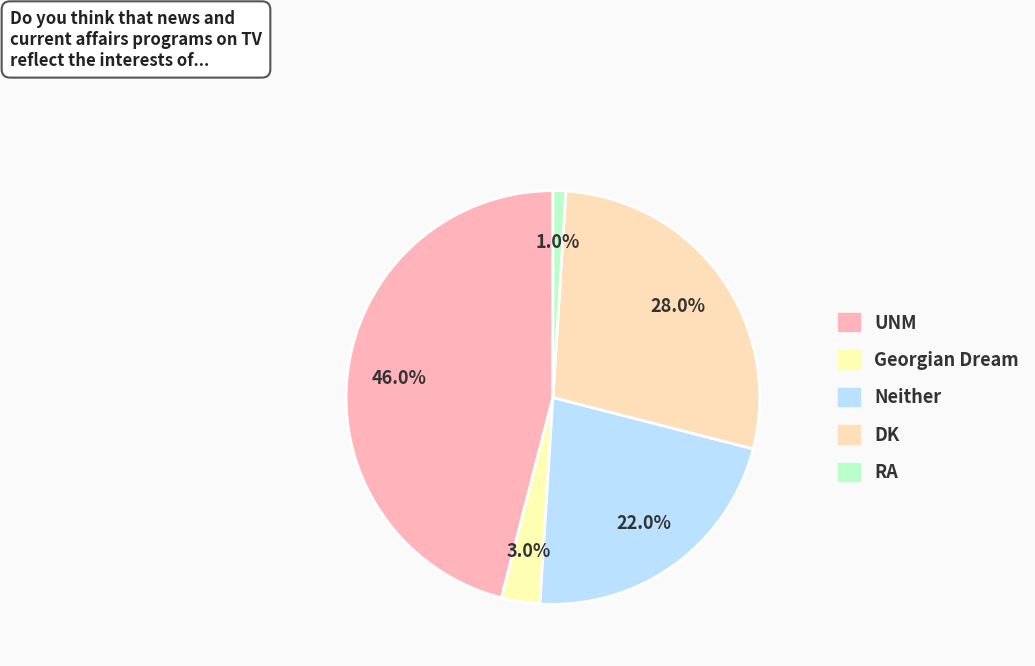

Count the number of slices in the pie.

5